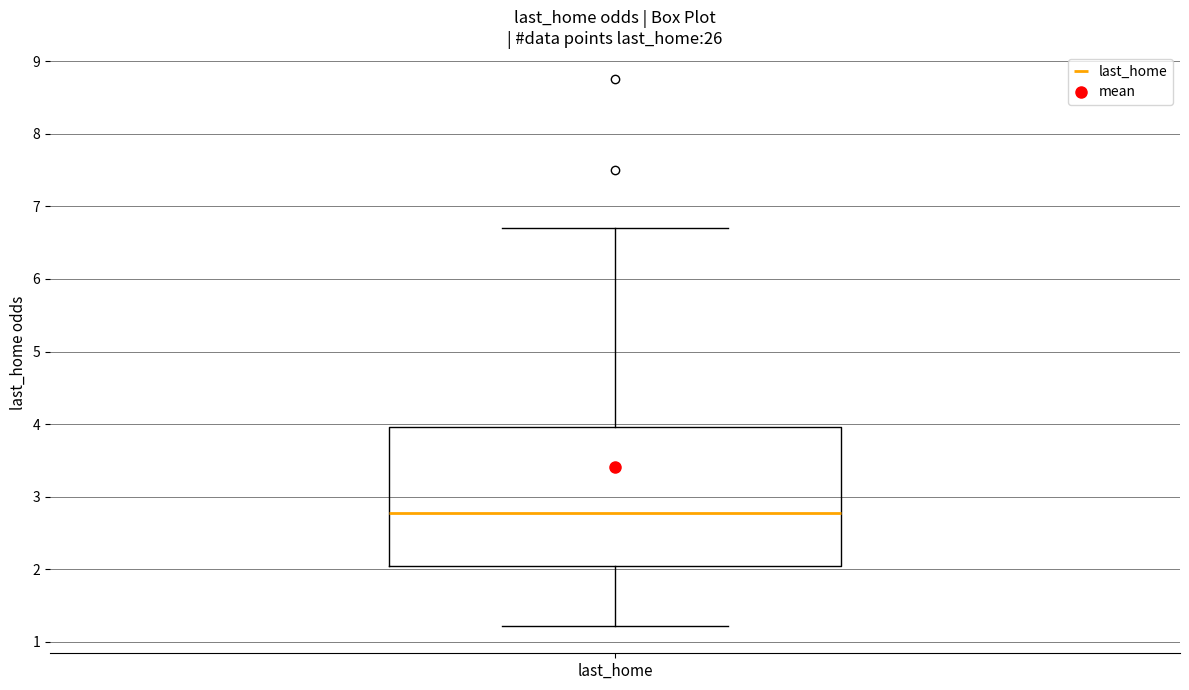

Transcribe this box plot: give where the median line is, the range the box spans, and where the two whiskers end, as read against the y-axis. The values are not printed on the chart, so give them approximately, as read against the axis.

median 2.8, box 2.1 to 4.0, whiskers 1.2 to 6.7